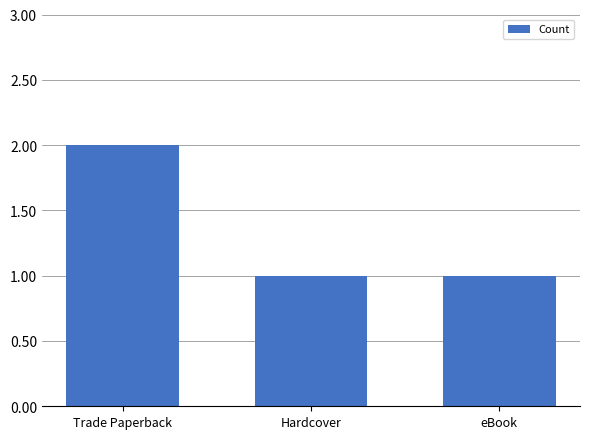

What is the label of the 1st bar from the right?

eBook